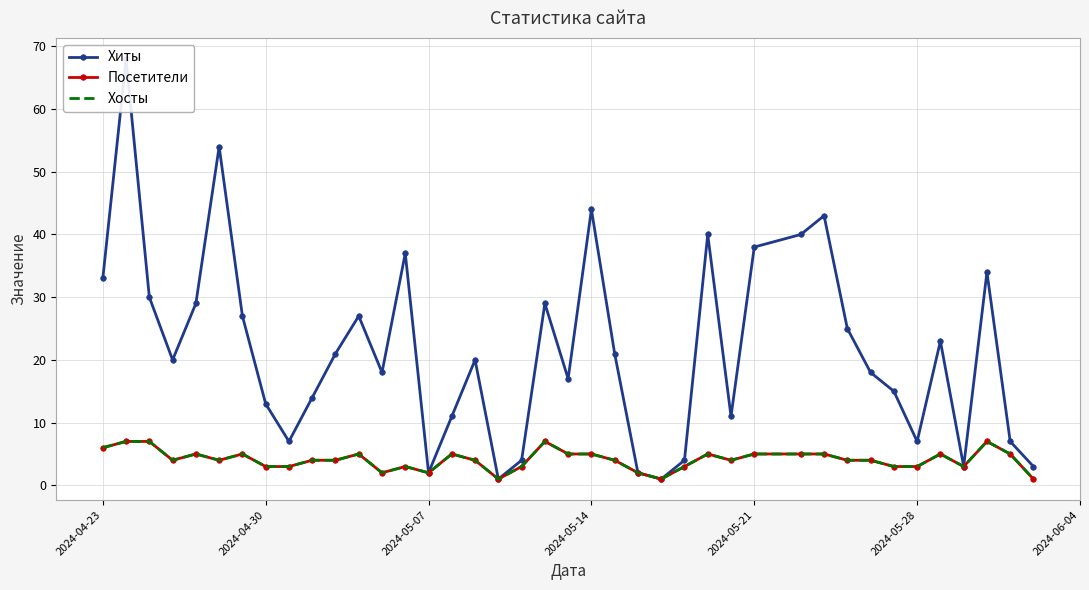

Is this an area chart (filled region under the line)?

No